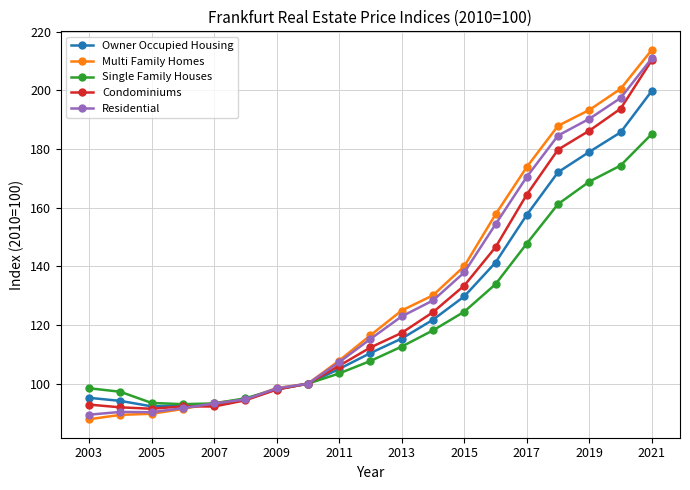

What is the greatest value displayed?

213.8